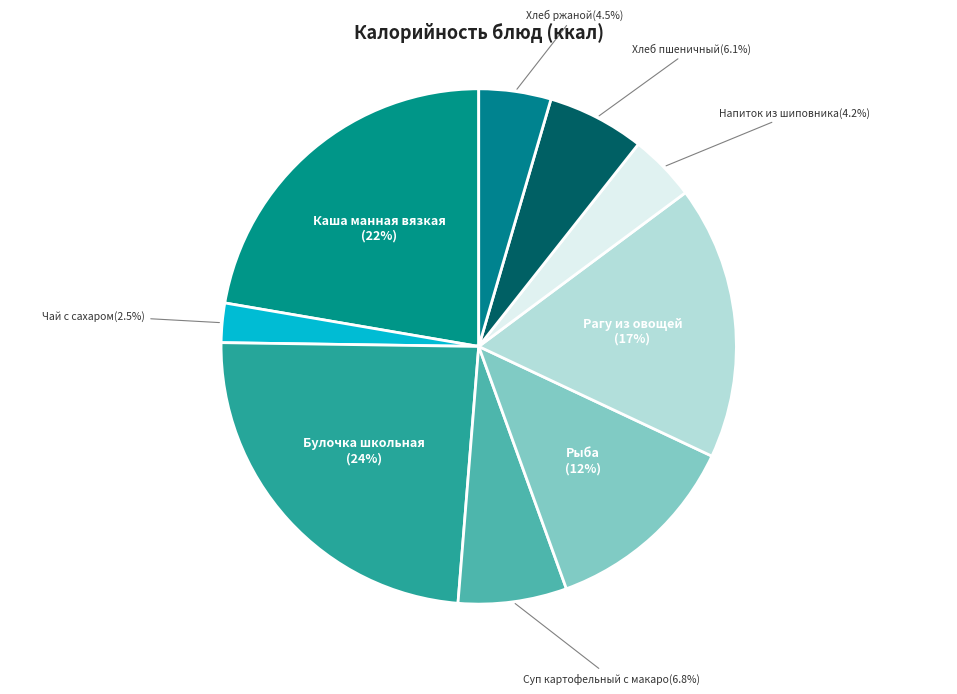

How many segments does this pie chart have?

9